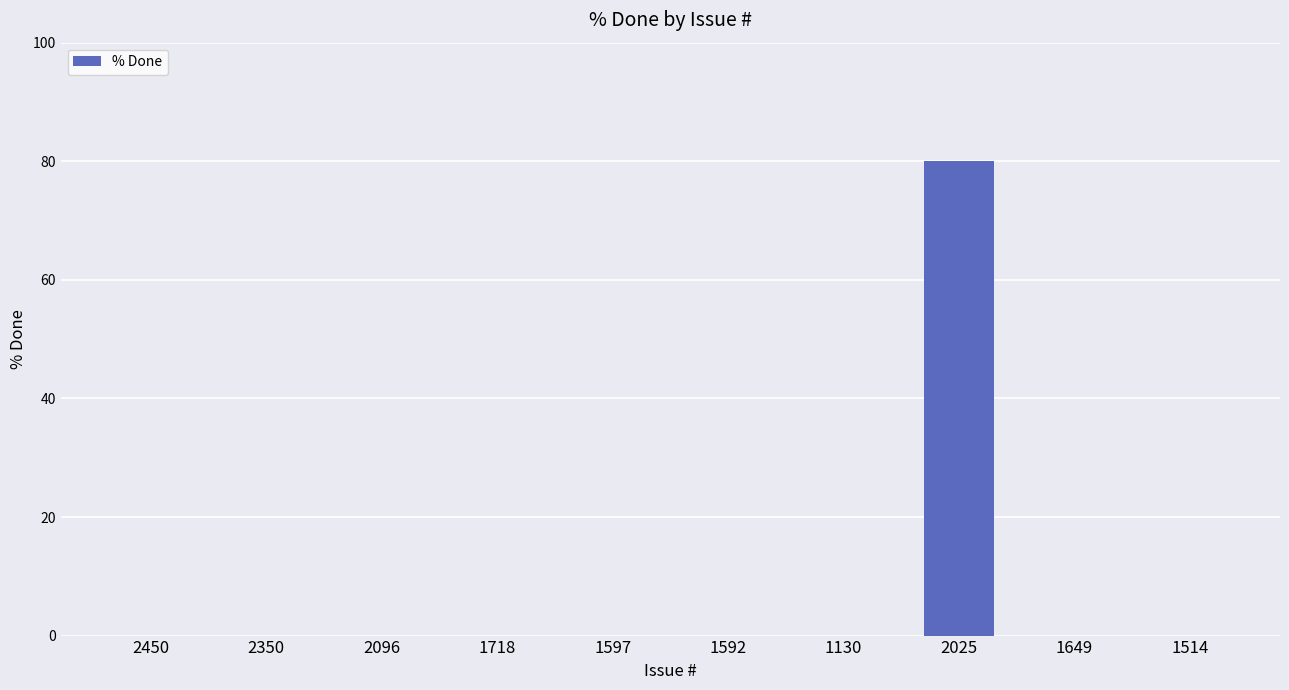

What is the sum of all values?

80